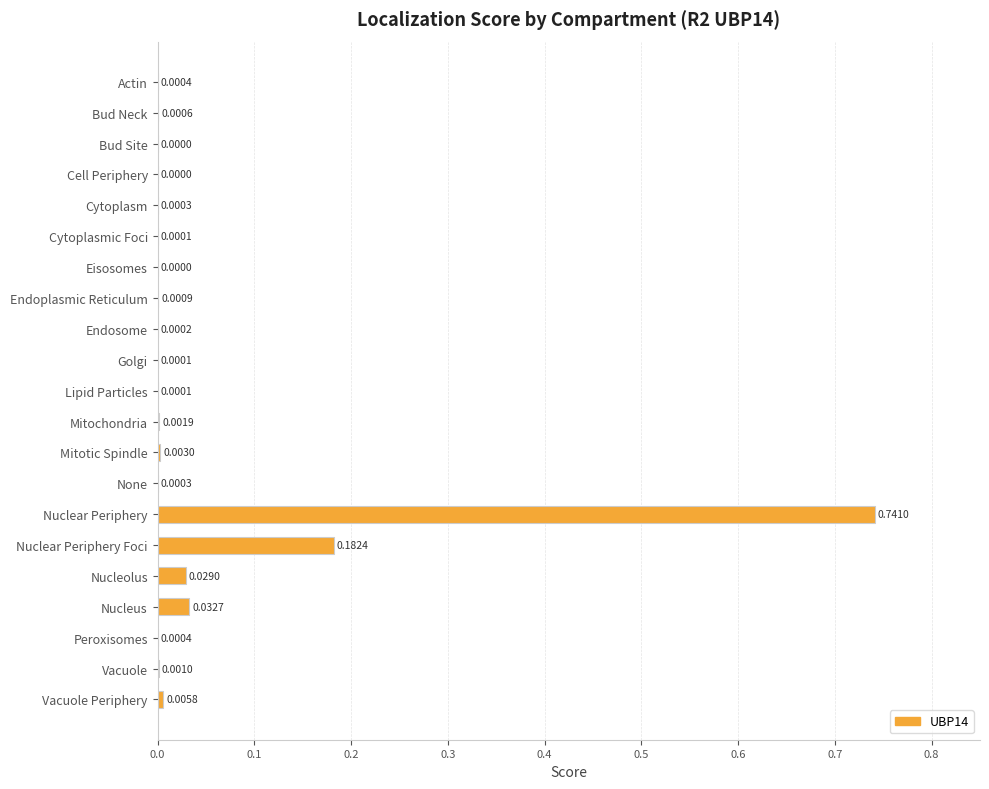

Between Lipid Particles and Nuclear Periphery Foci, which is larger?

Nuclear Periphery Foci